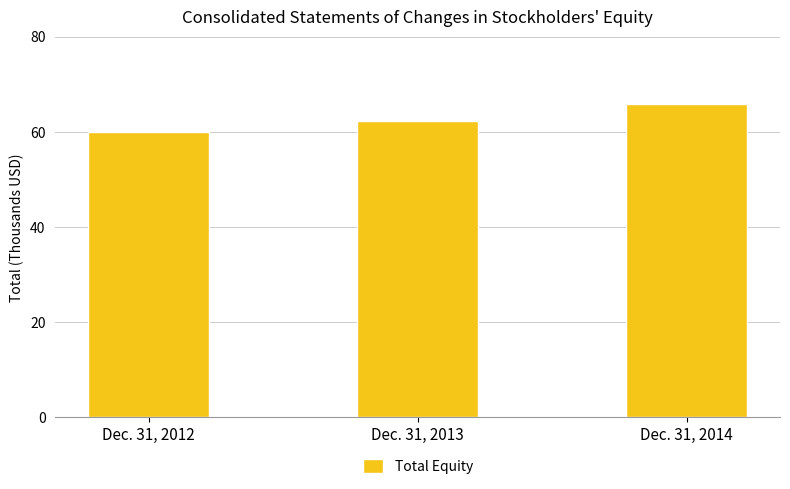

At which category does the chart reach its peak across all series?

Dec. 31, 2014